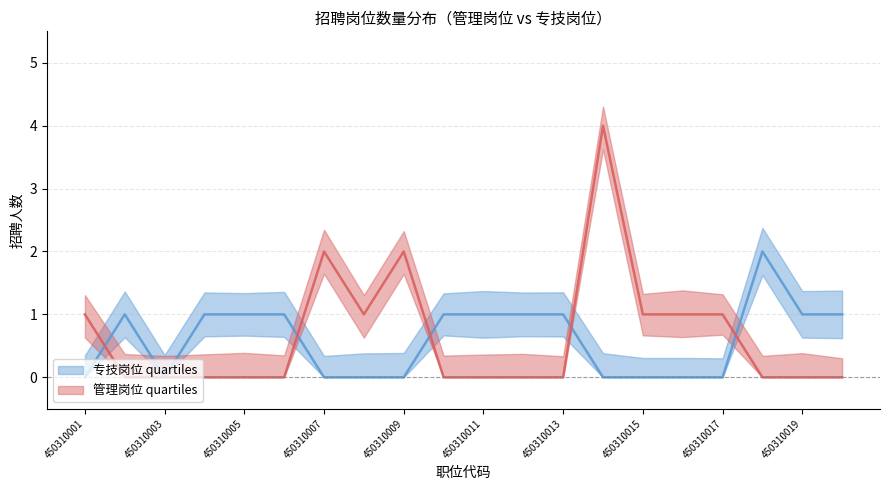

At which category does 管理岗位 reach its first local valley?

450310008